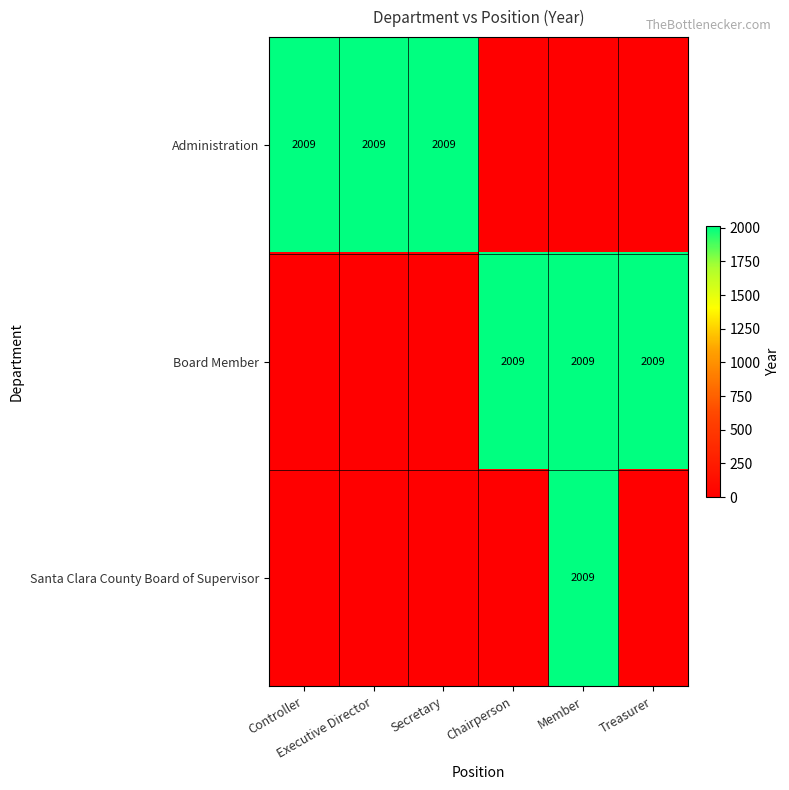

At how many categories does at least one series exceed 1728?

6